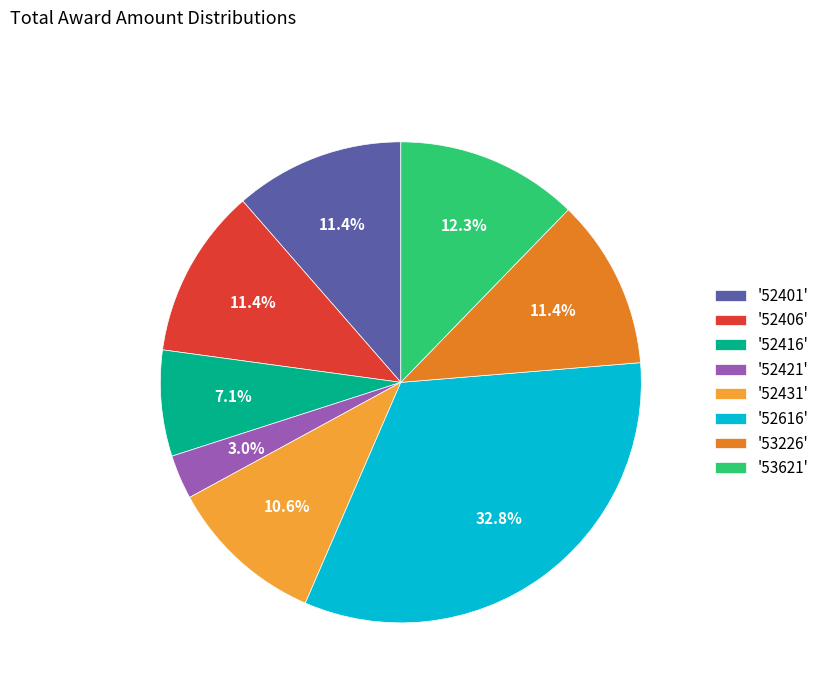

What portion of the pie excludes '52616'?

67.2%